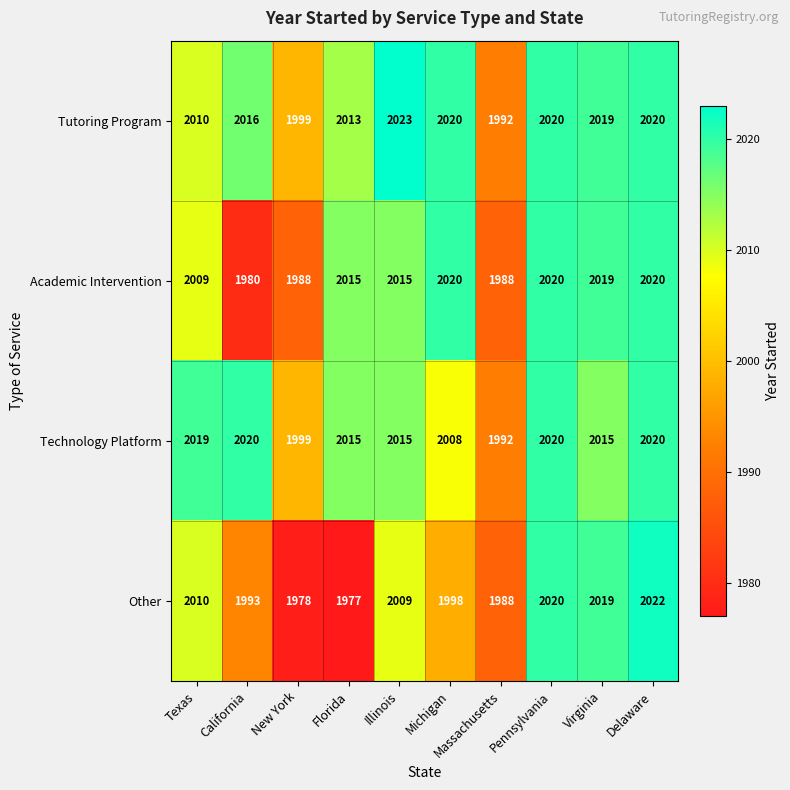

Which series has the largest total across all categories?

Tutoring Program